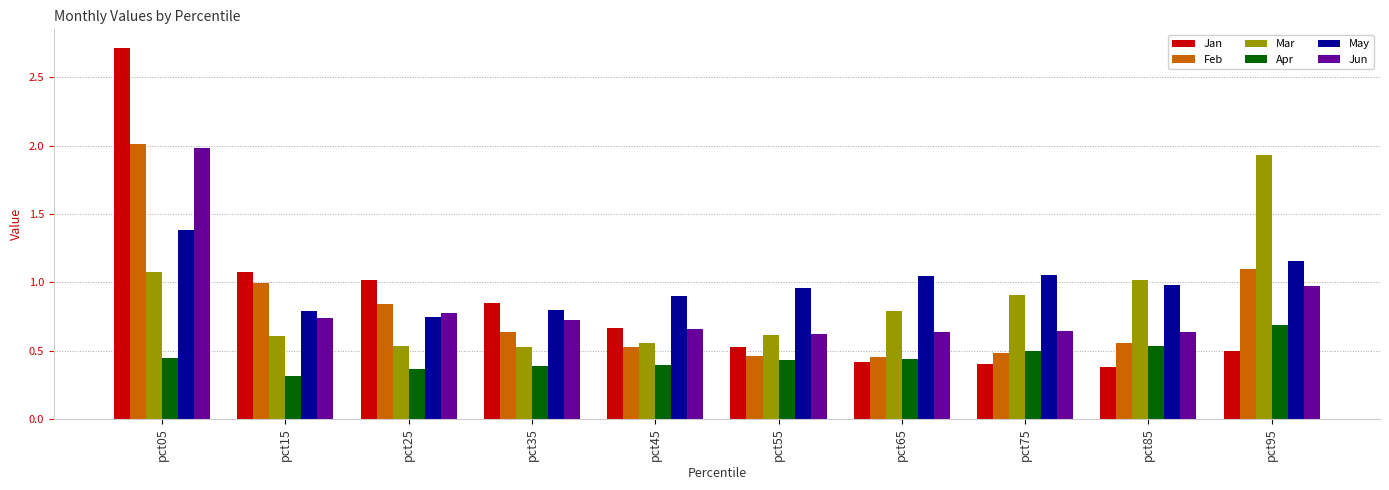

What are all the series names shown in the legend?

Jan, Feb, Mar, Apr, May, Jun